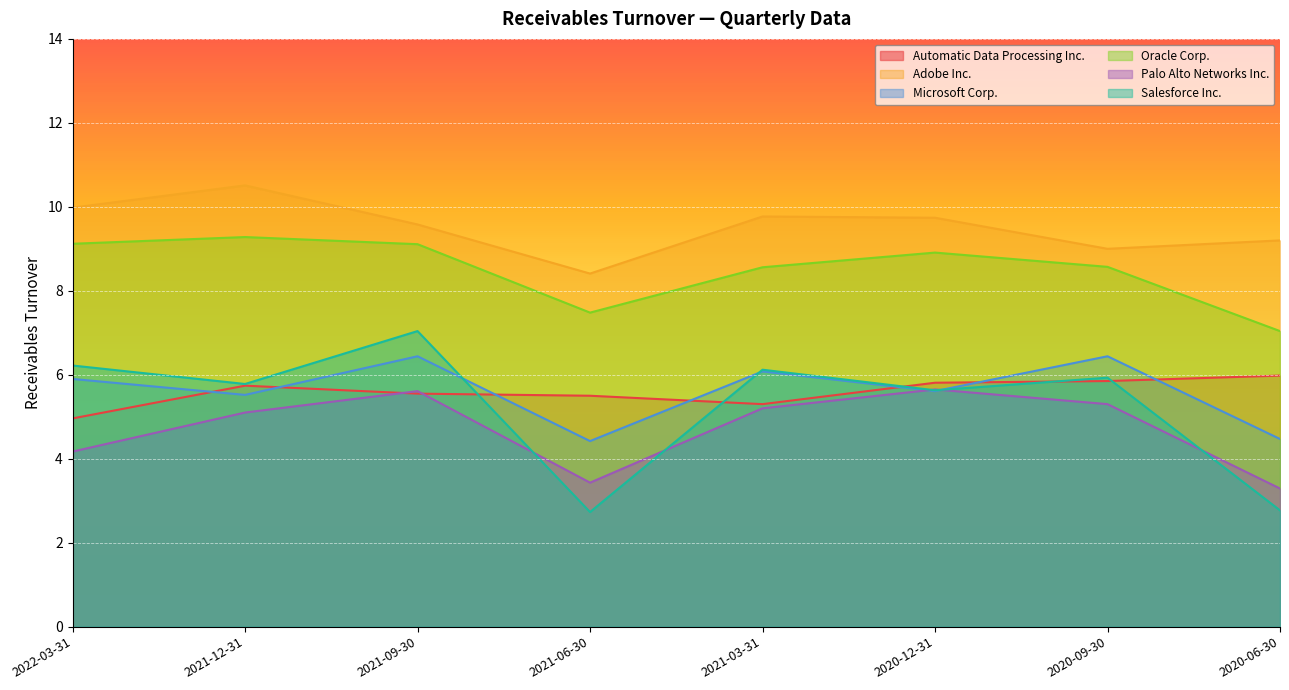

True or false: Palo Alto Networks Inc. has a value of 5.1 at 2021-12-31.

True